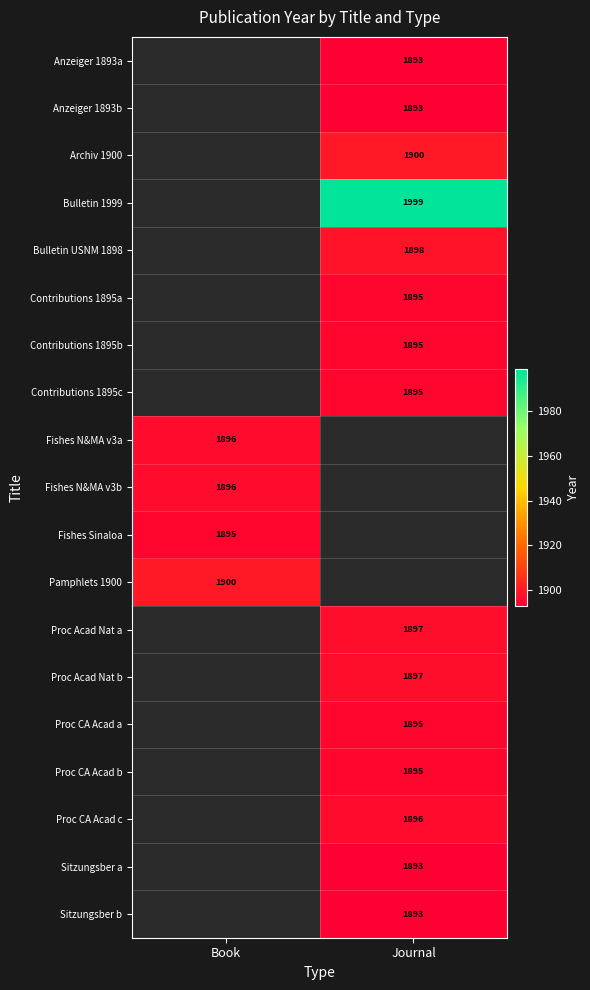

Is the value of Bulletin USNM 1898 at Journal greater than the value of Fishes Sinaloa at Book?

Yes